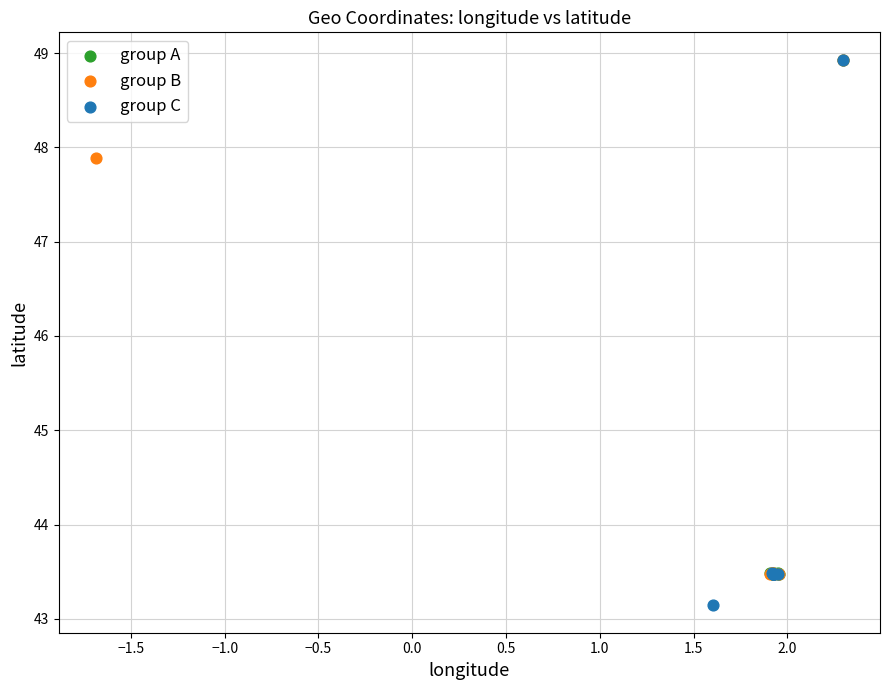

Which series reaches the minimum Y coordinate?

group C